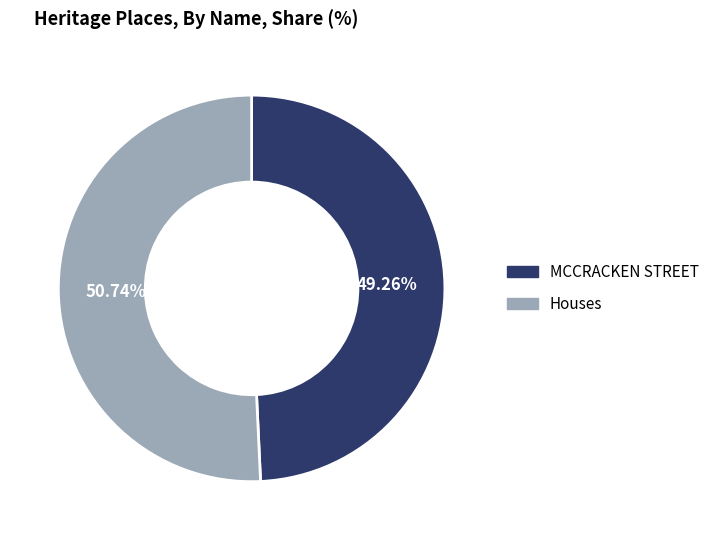

Which has a higher value, MCCRACKEN STREET or Houses?

Houses